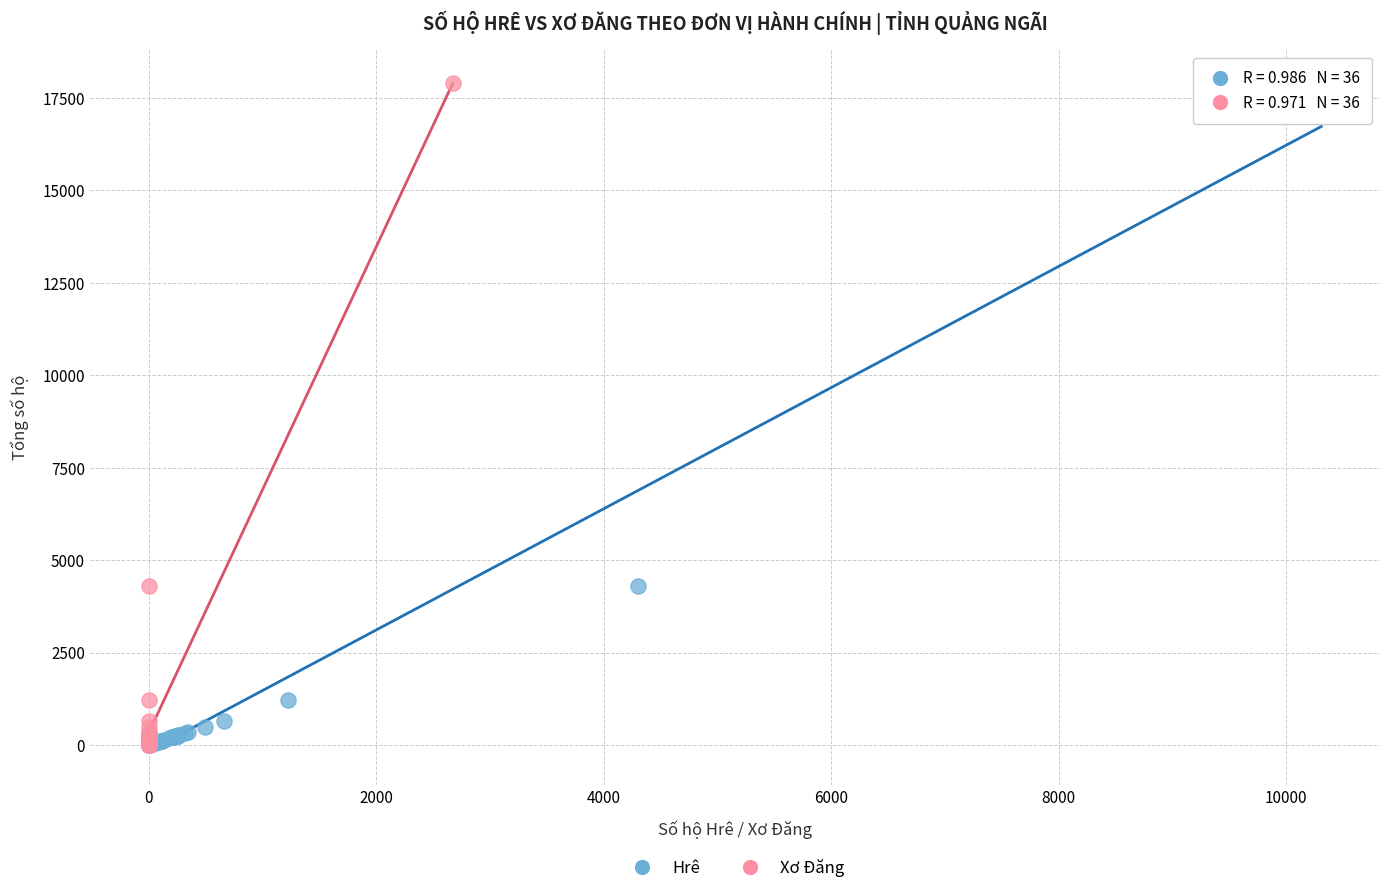

What are all the series names shown in the legend?

Hrê, Xơ Đăng